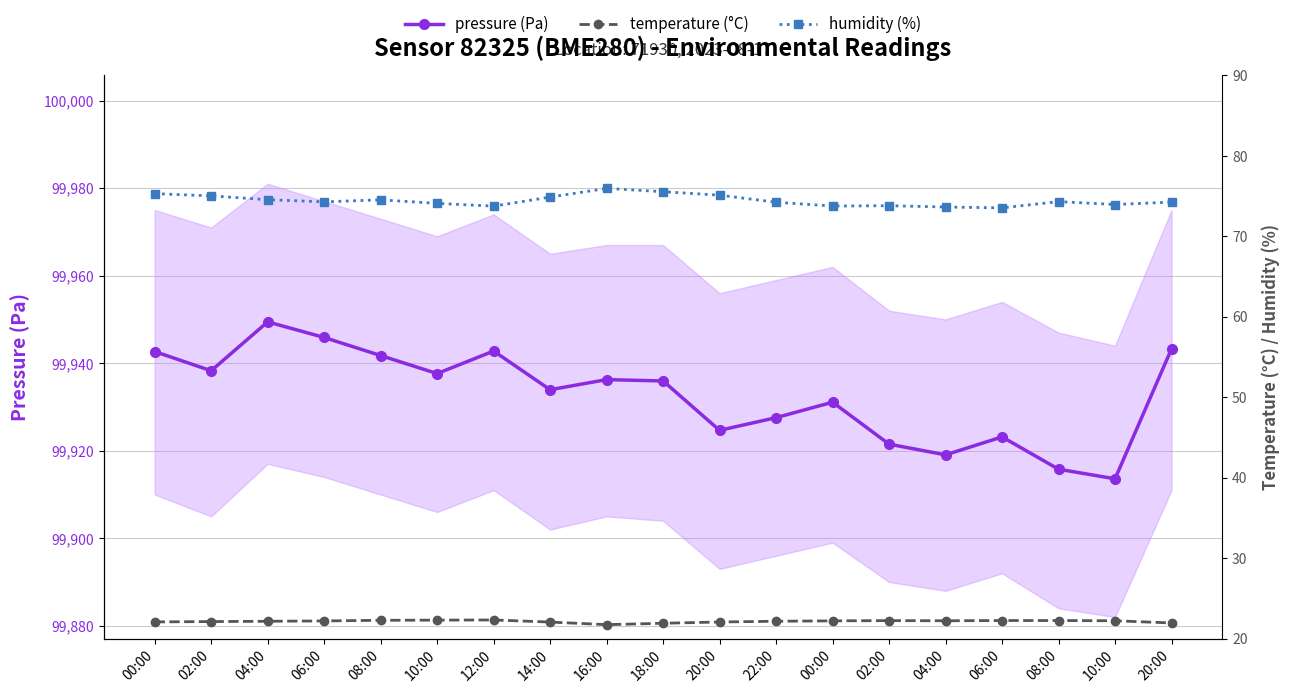

True or false: temperature (°C) has a value of 22.3 at 08:00.

True